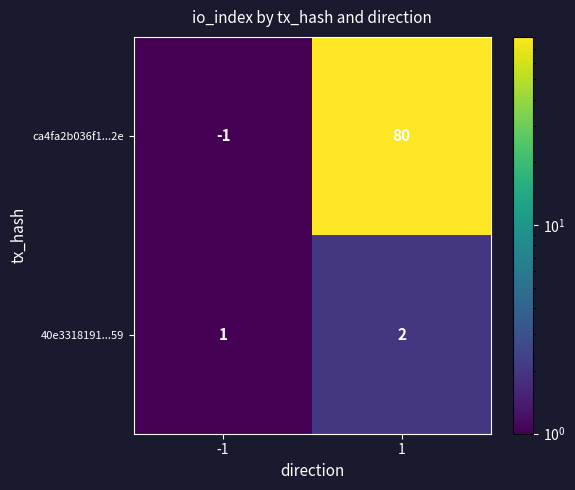

Which series has the largest total across all categories?

ca4fa2b036f1...2e